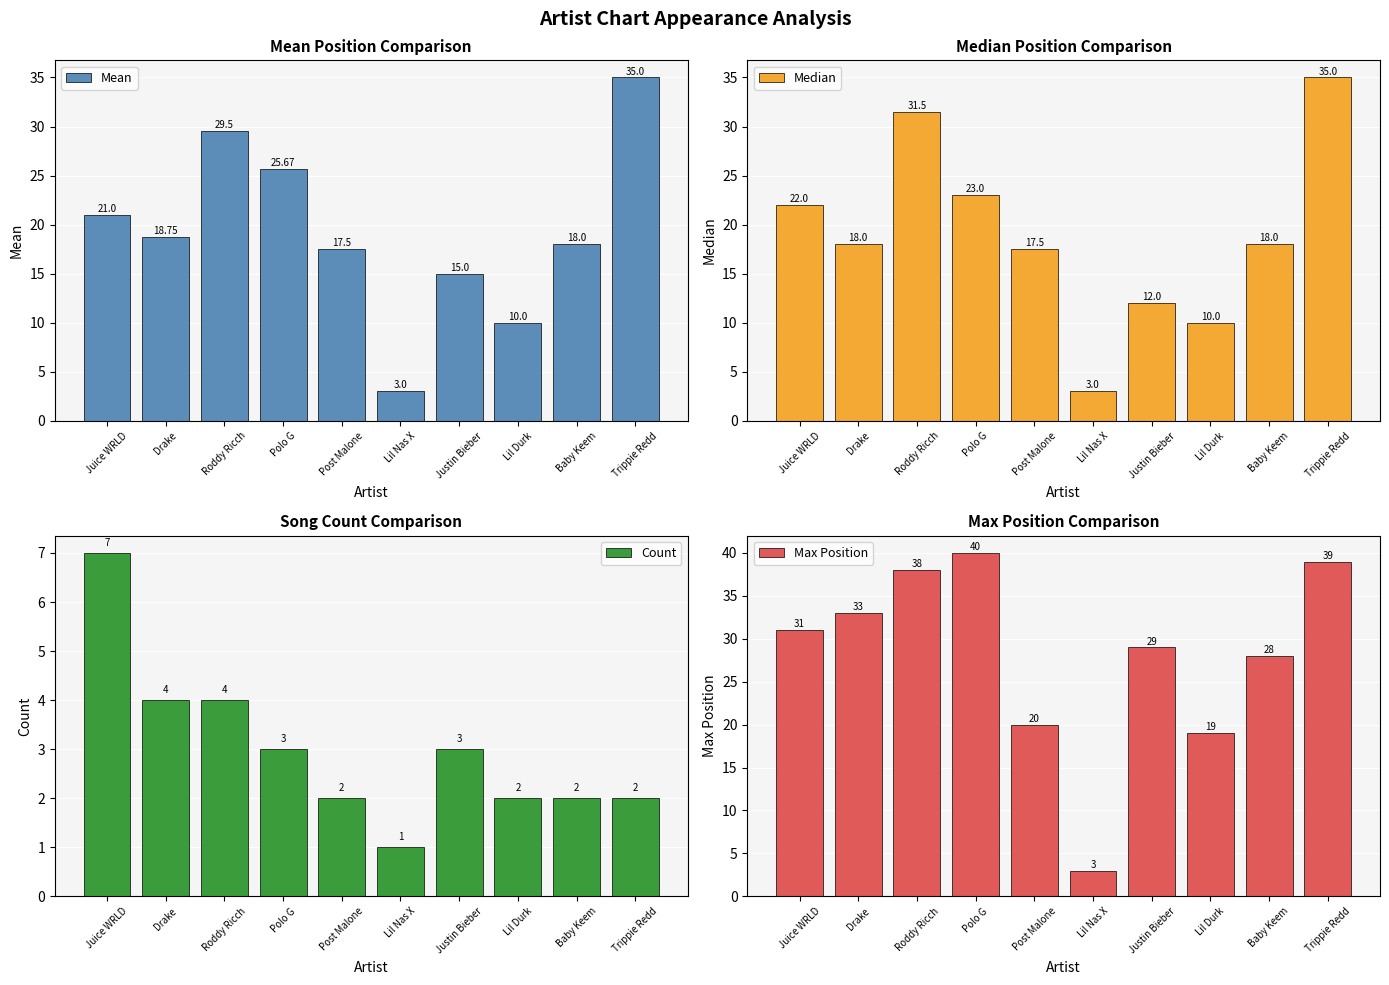

What is the difference between the maximum and minimum values in the Max Position series?

37